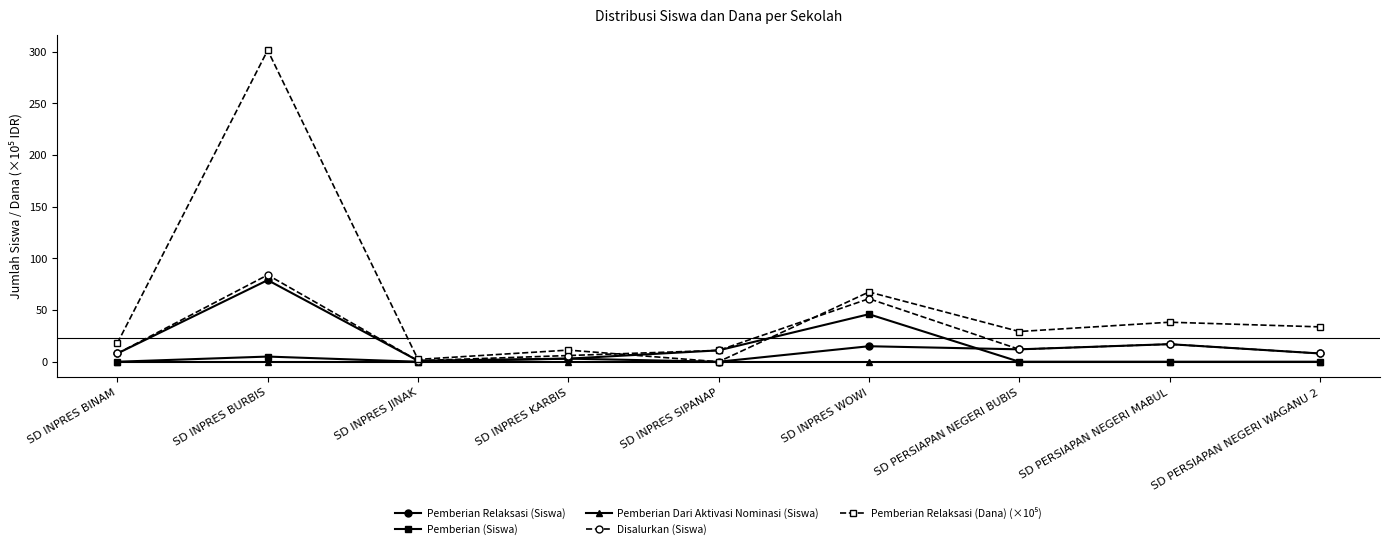

What is the label of the 3rd point from the right?

SD PERSIAPAN NEGERI BUBIS